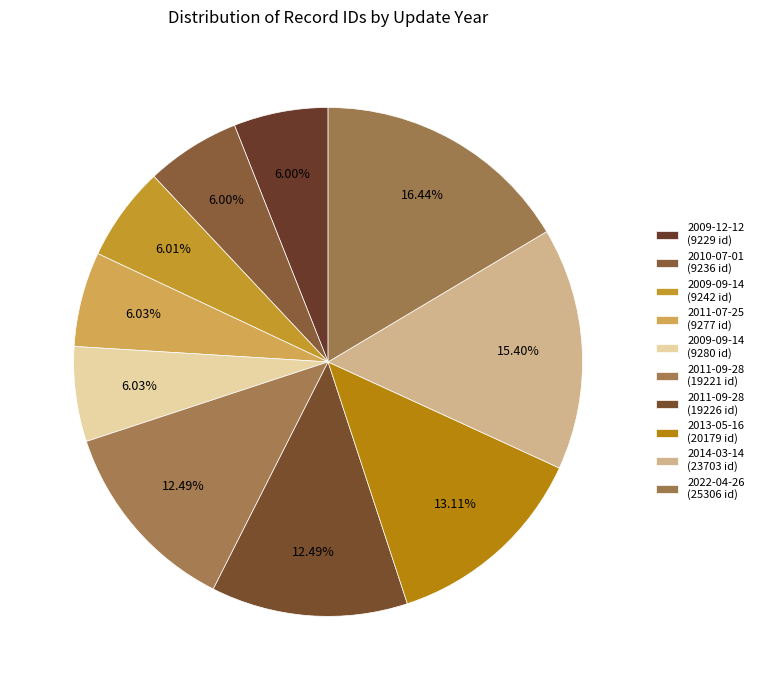

What is the largest slice in the pie chart?

2022-04-26